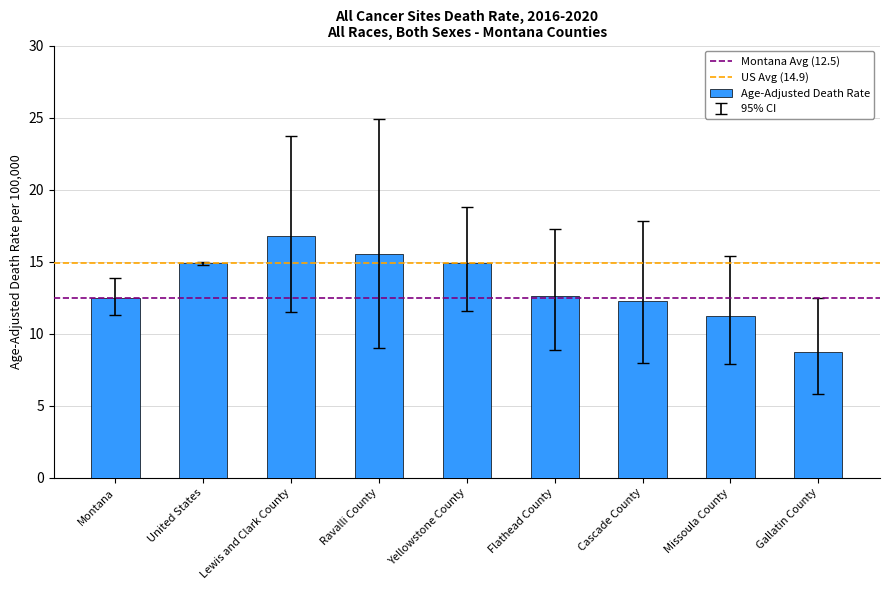

The chart shows a value of 8.7 at Gallatin County. True or false?

True